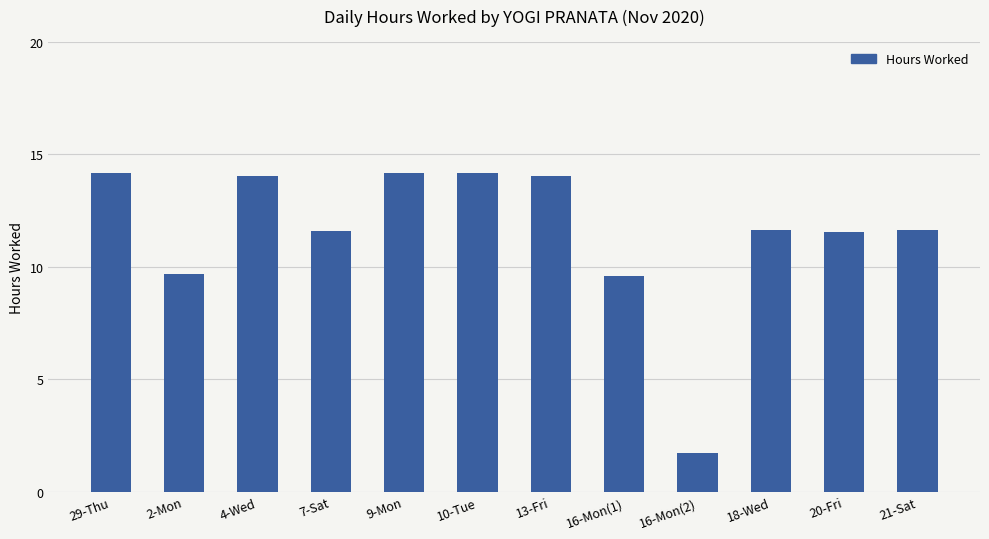

What is the label of the 3rd bar from the left?

4-Wed